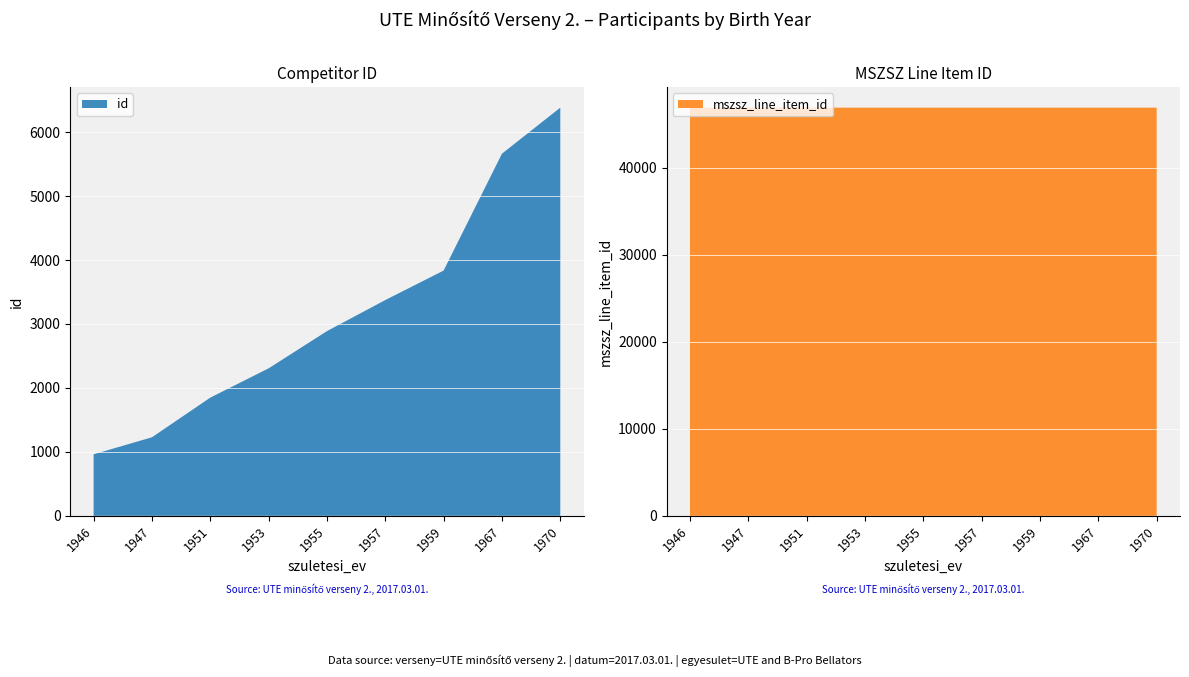

Reading left to right, what are all the values shown in this chart?

id: 1946=962	1947=1228	1951=1848	1953=2306	1955=2888	1957=3374	1959=3835	1967=5663	1970=6383
mszsz_line_item_id: 1946=46920	1947=46920	1951=46921	1953=46921	1955=46921	1957=46921	1959=46921	1967=46920	1970=46921